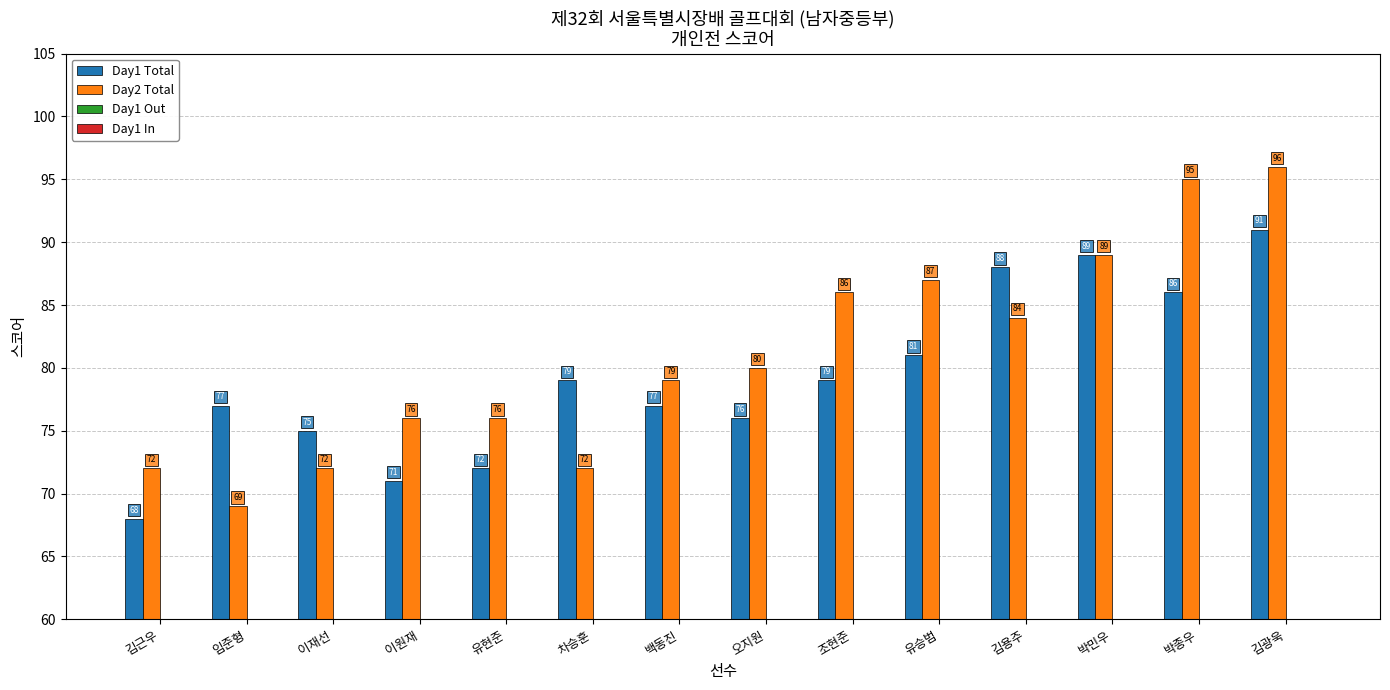

Is the value of Day1 Total at 차승훈 greater than the value of Day1 In at 이재선?

Yes